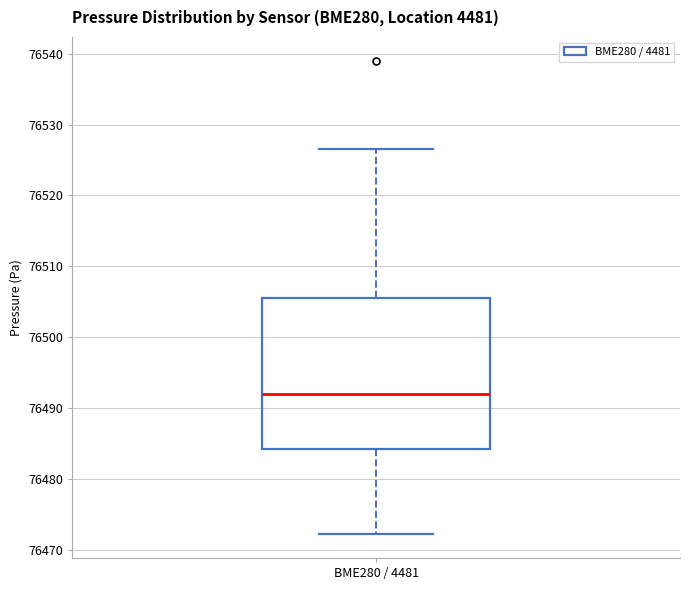

Where does the lower whisker of the box for BME280 / 4481 end on the y-axis? The values are not printed on the chart, so give them approximately, as read against the axis.

76472